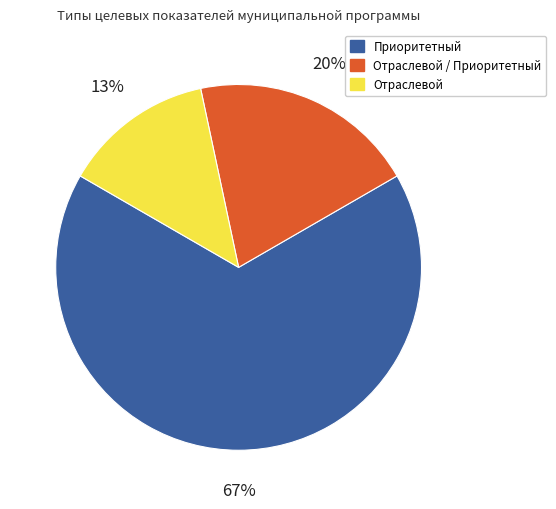

Is there any slice that represents more than half of the pie?

Yes